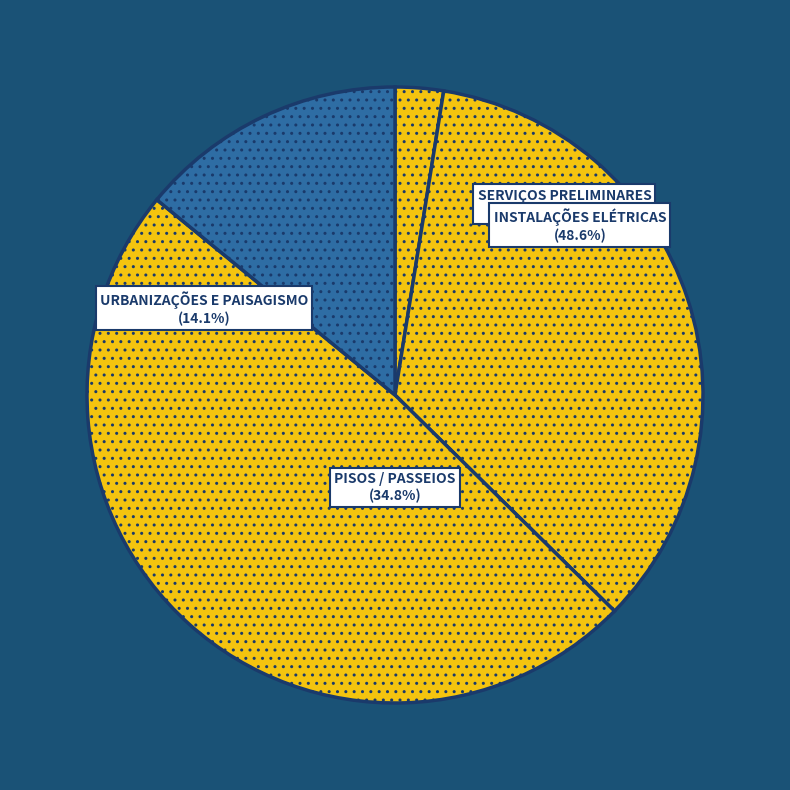

Combined, what portion of the pie is SERVIÇOS PRELIMINARES and URBANIZAÇÕES E PAISAGISMO?

16.6%